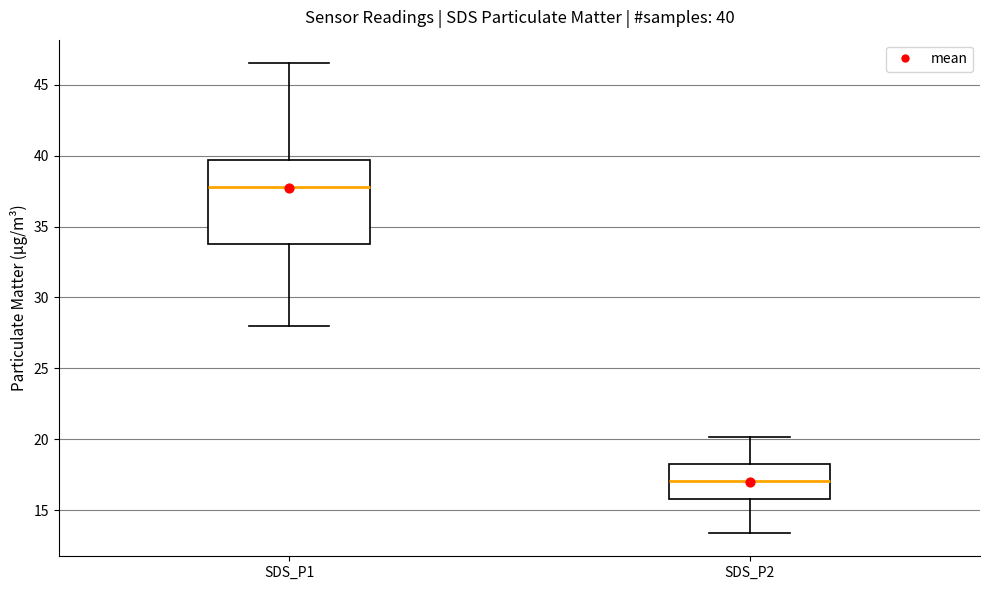

Which box has the highest median line?

SDS_P1